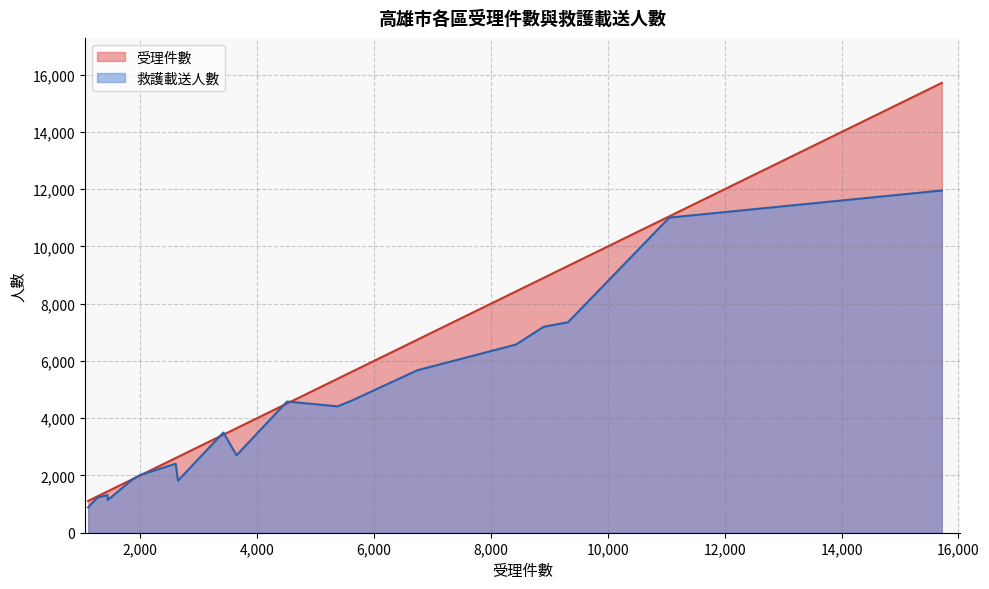

Rank the series by their maximum value, from highest to lowest.

受理件數, 救護載送人數